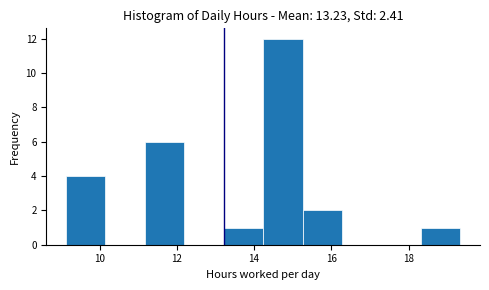

Reading left to right, list every bar in this chart as the range it spans on the x-axis followed by its height. Neither the bar edges nor the heights are printed on the chart, so give them approximately, as read against the axes.

9.2 to 10.2: 4
10.2 to 11.2: 0
11.2 to 12.2: 6
12.2 to 13.2: 0
13.2 to 14.2: 1
14.2 to 15.2: 12
15.2 to 16.2: 2
16.2 to 17.2: 0
17.2 to 18.4: 0
18.4 to 19.4: 1